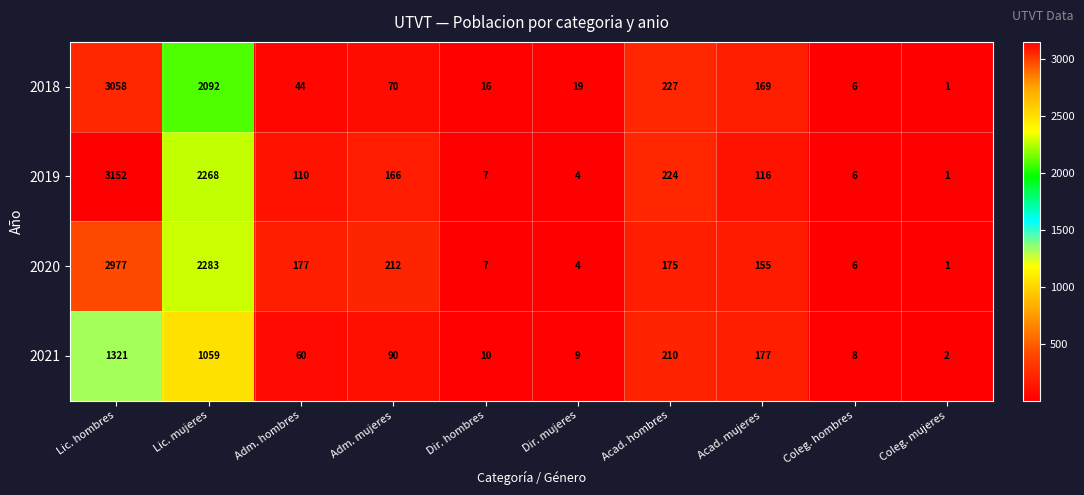

List the series in order of their peak value, lowest first.

2021, 2020, 2018, 2019